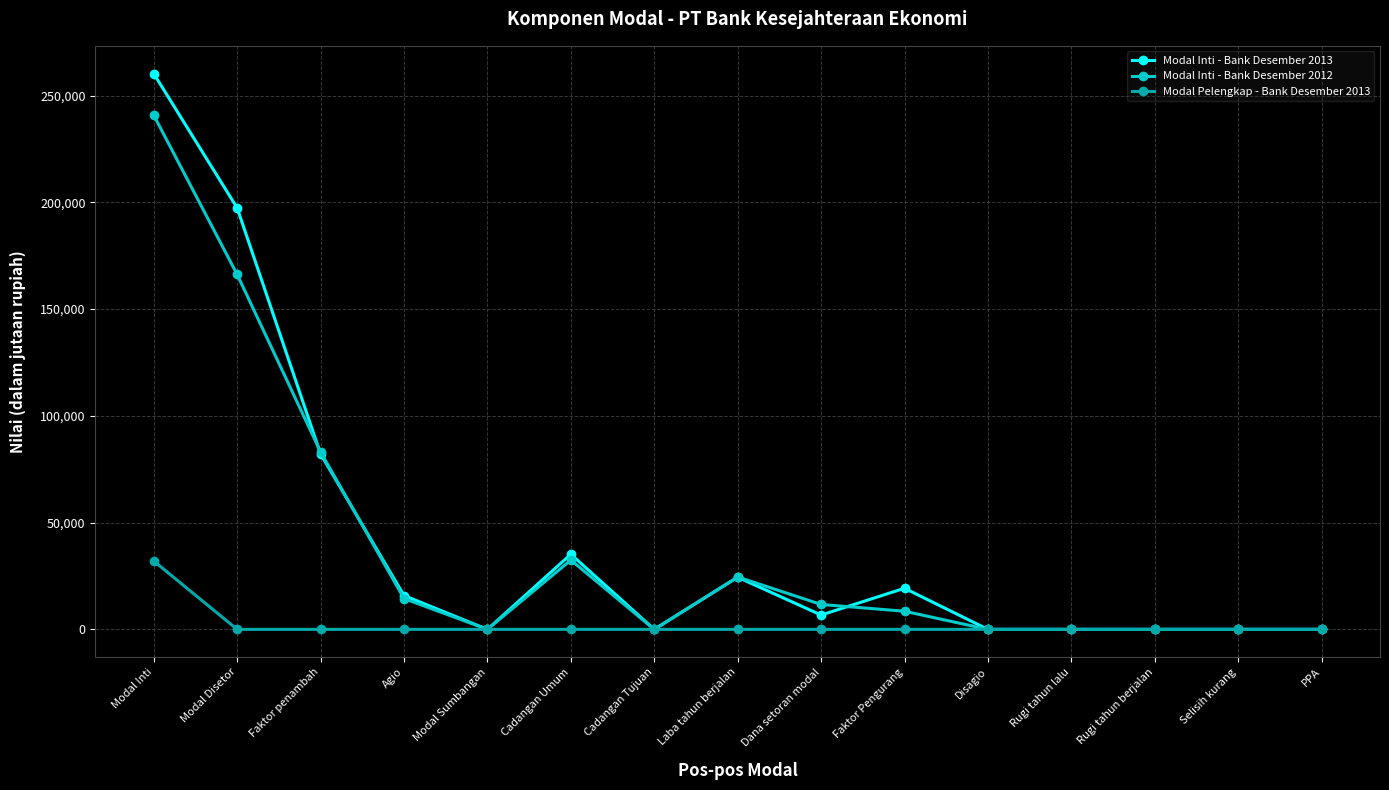

True or false: Modal Pelengkap - Bank Desember 2013 has a value of -13111 at Modal Disetor.

False